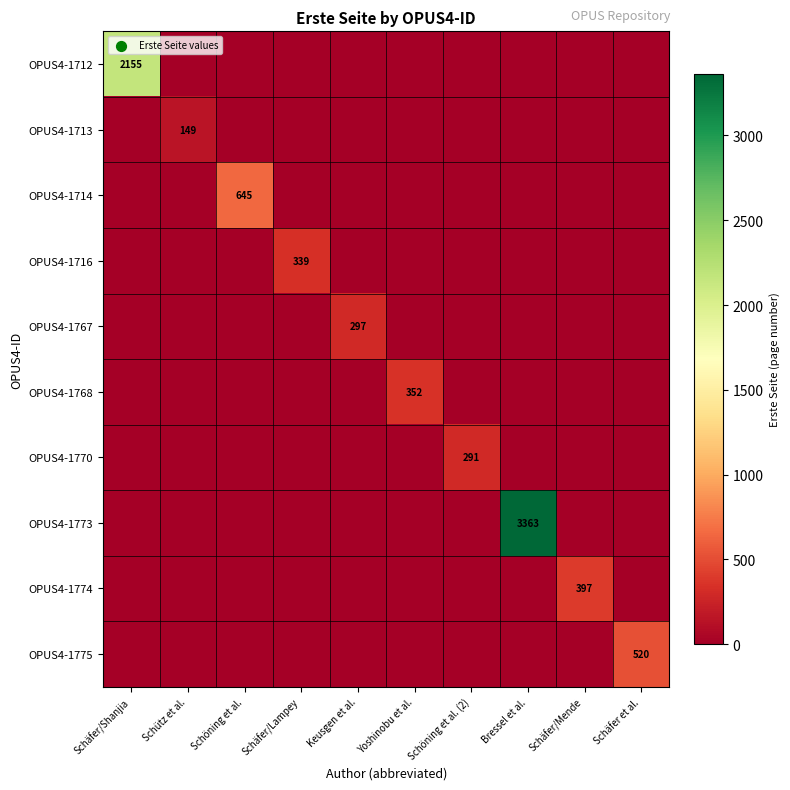

How many distinct data groups are displayed?

10